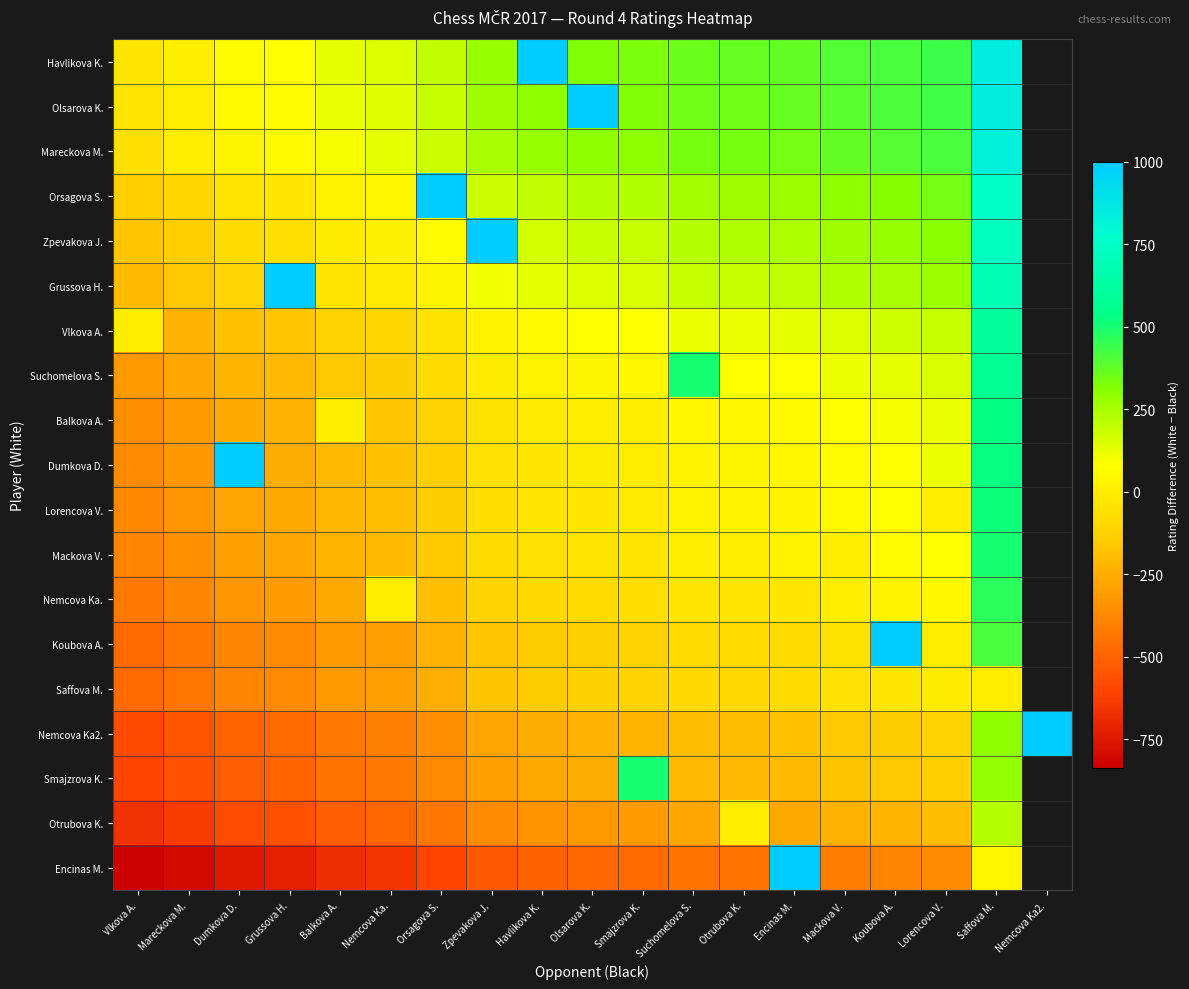

How many values in the Olsarova K. series are below 320?

9